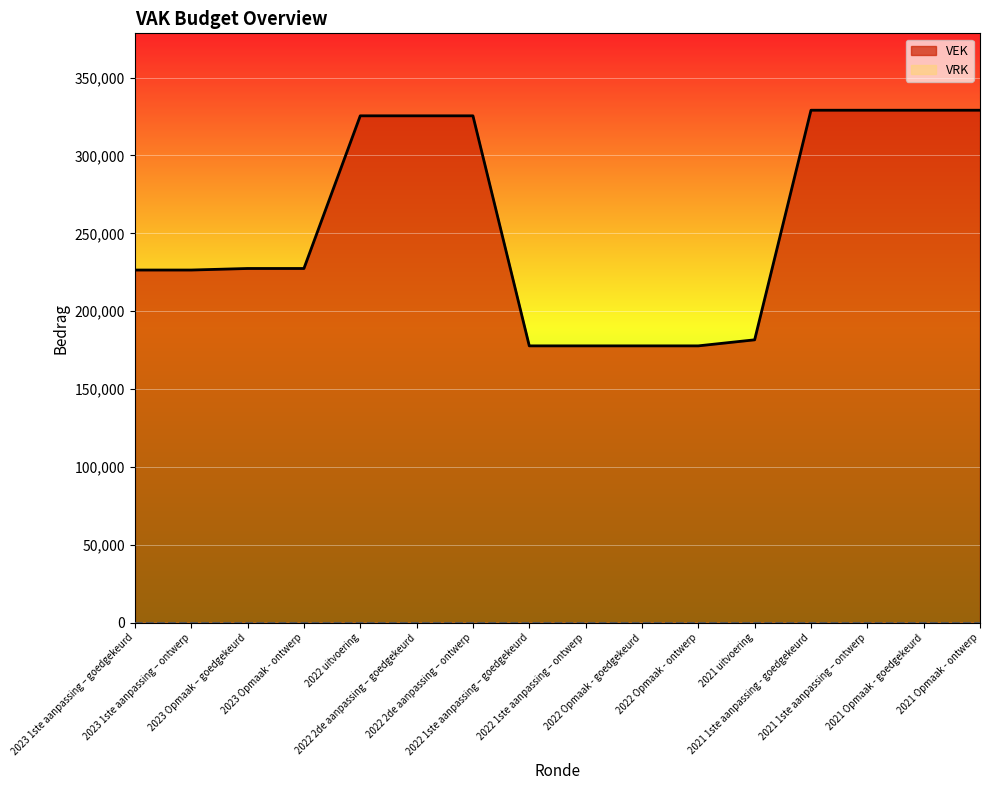

Which series changed the most between 2022 2de aanpassing – ontwerp and 2022 Opmaak - ontwerp?

VEK line